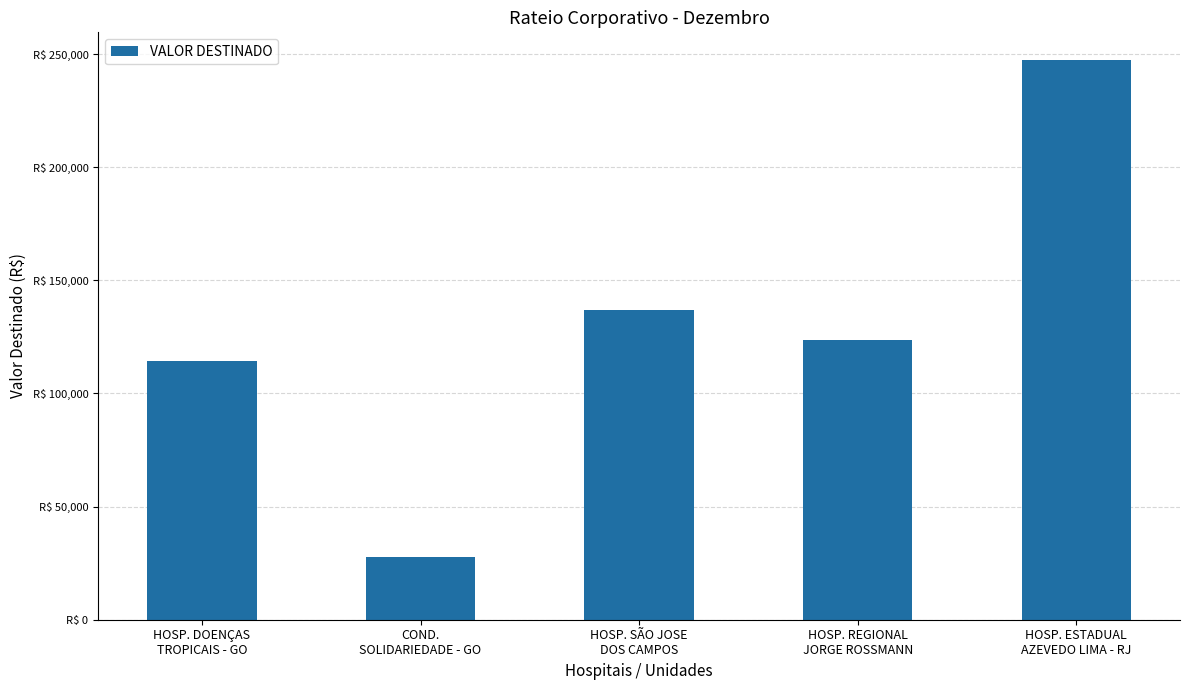

Does the chart contain any negative values?

No